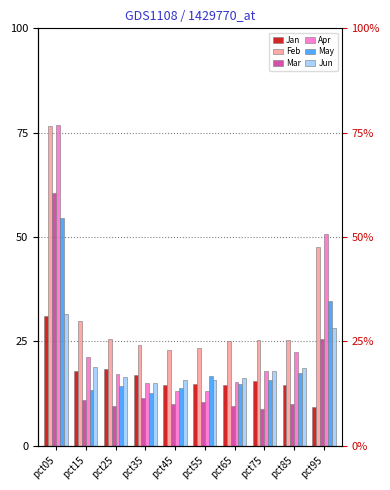

Reading left to right, list all the values displayed in this chart.

Jan: pct05=0.3	pct15=0.2	pct25=0.2	pct35=0.2	pct45=0.1	pct55=0.1	pct65=0.1	pct75=0.2	pct85=0.1	pct95=0.1
Feb: pct05=0.8	pct15=0.3	pct25=0.3	pct35=0.2	pct45=0.2	pct55=0.2	pct65=0.3	pct75=0.3	pct85=0.3	pct95=0.5
Mar: pct05=0.6	pct15=0.1	pct25=0.1	pct35=0.1	pct45=0.1	pct55=0.1	pct65=0.1	pct75=0.1	pct85=0.1	pct95=0.3
Apr: pct05=0.8	pct15=0.2	pct25=0.2	pct35=0.2	pct45=0.1	pct55=0.1	pct65=0.2	pct75=0.2	pct85=0.2	pct95=0.5
May: pct05=0.5	pct15=0.1	pct25=0.1	pct35=0.1	pct45=0.1	pct55=0.2	pct65=0.1	pct75=0.2	pct85=0.2	pct95=0.3
Jun: pct05=0.3	pct15=0.2	pct25=0.2	pct35=0.1	pct45=0.2	pct55=0.2	pct65=0.2	pct75=0.2	pct85=0.2	pct95=0.3